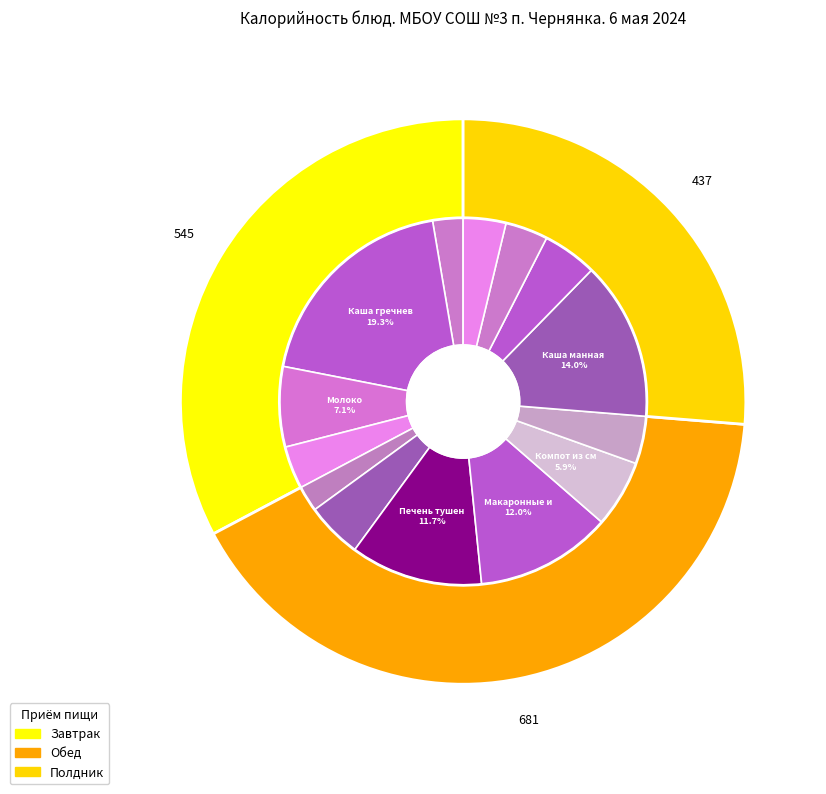

Is Борщ Сибирский с фасолью the majority of the pie?

No